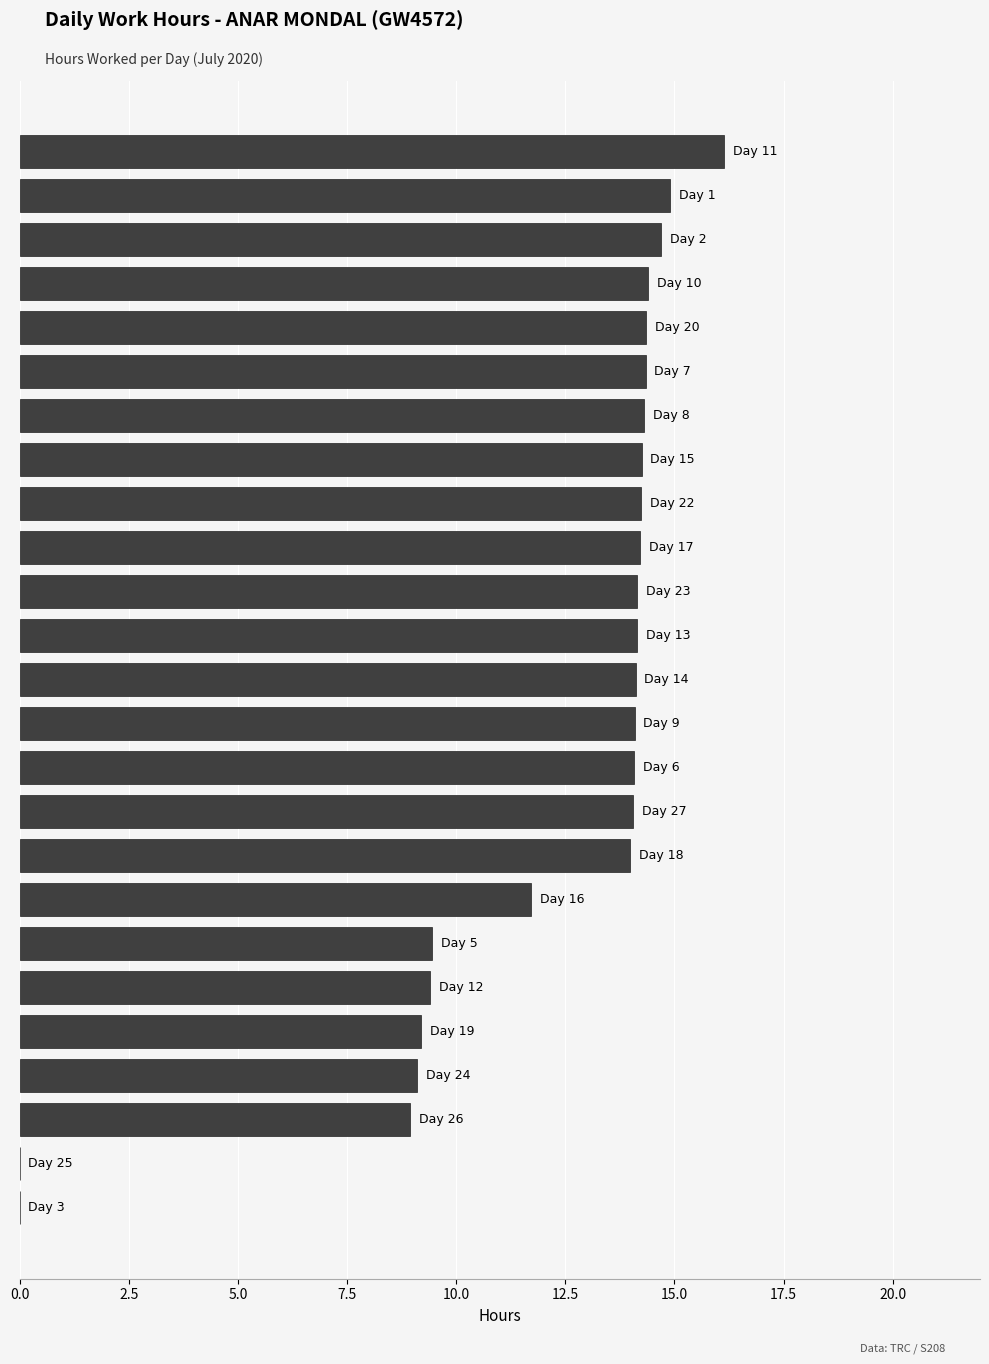

What is the greatest value displayed?

16.1